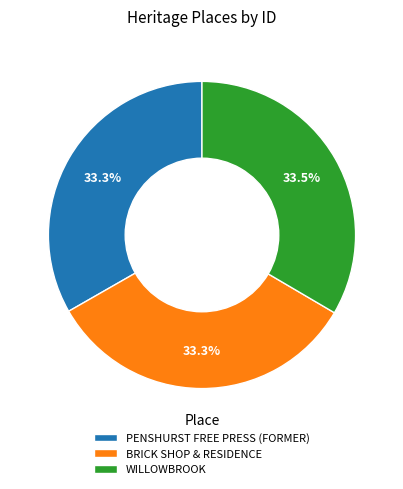

Combined, do PENSHURST FREE PRESS (FORMER) and WILLOWBROOK account for over 50%?

Yes